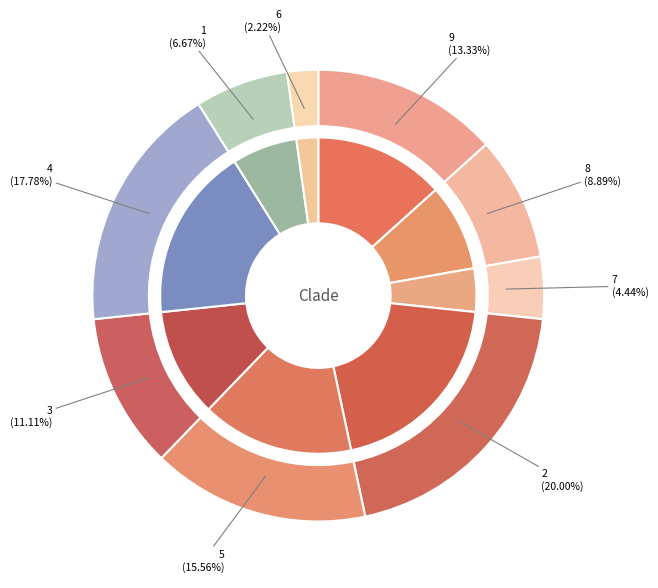

What is the ratio of the value at 2 to the value at 7?

4.5